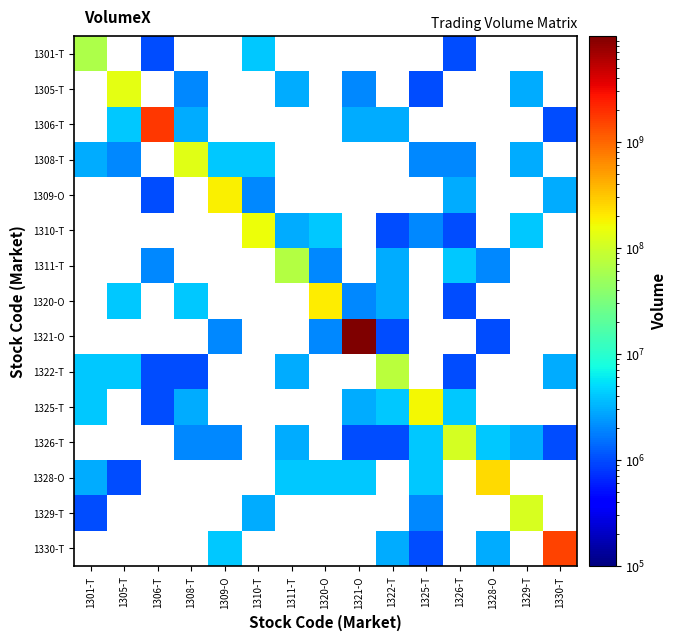

Which has a higher value, 1328-O or 1310-T?

1310-T